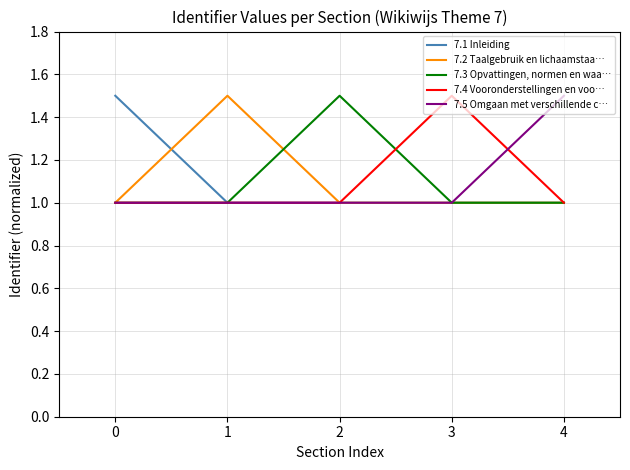

True or false: 7.1 Inleiding has more than 1 points higher than both neighbors.

False